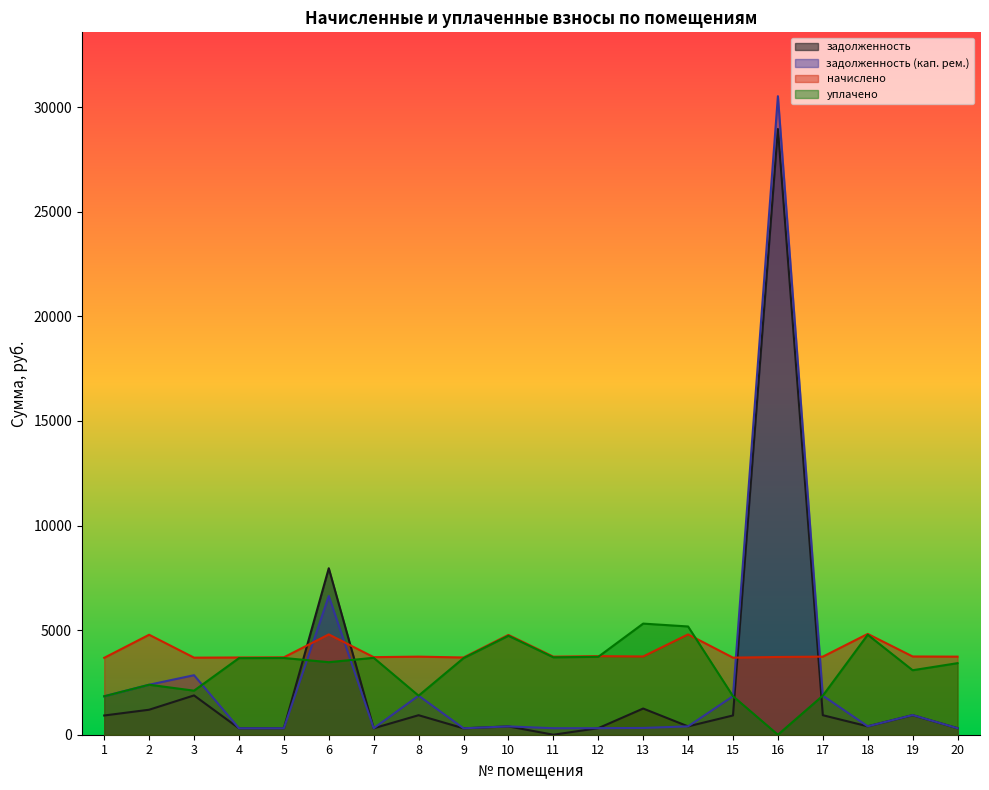

What is the average value of the задолженность (кап. рем.) series?

2721.5